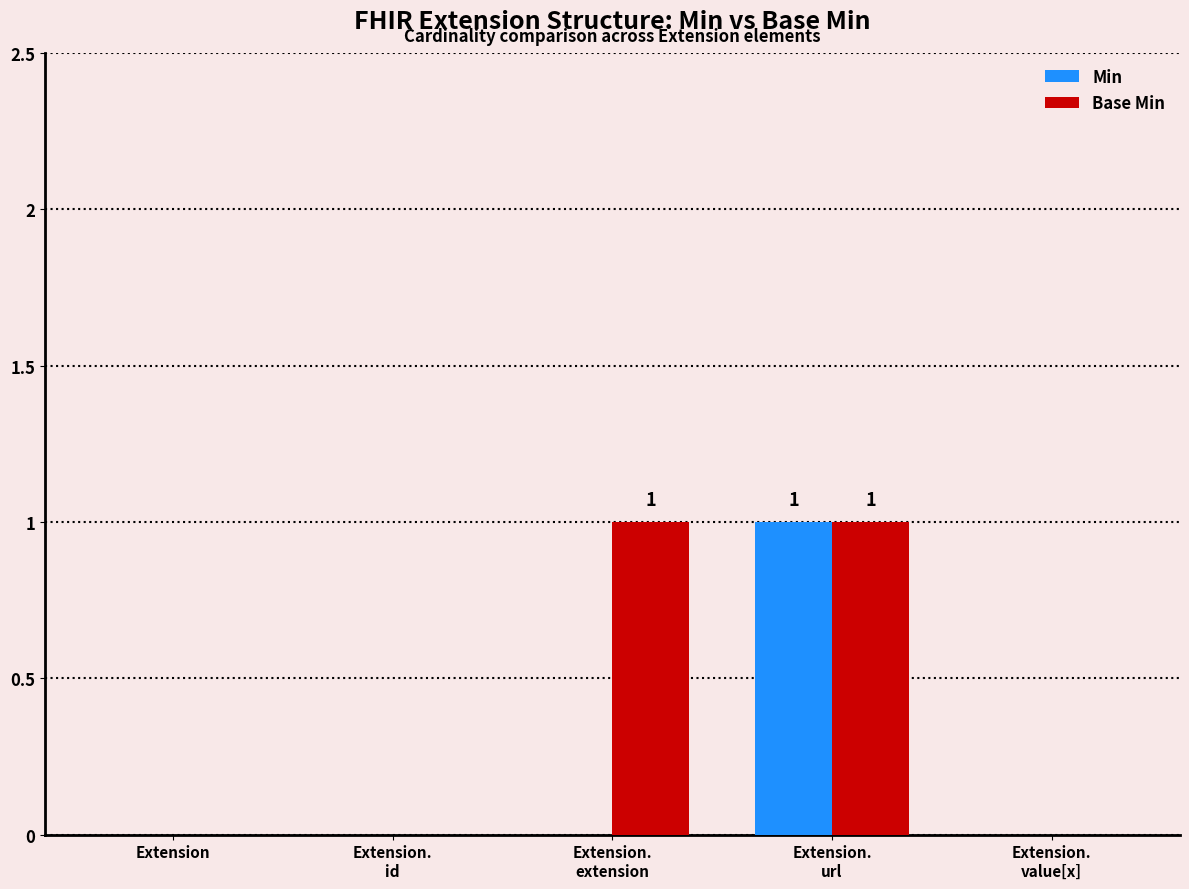

Reading left to right, what are all the values shown in this chart?

Min: 0	0	0	1	0
Base Min: 0	0	1	1	0